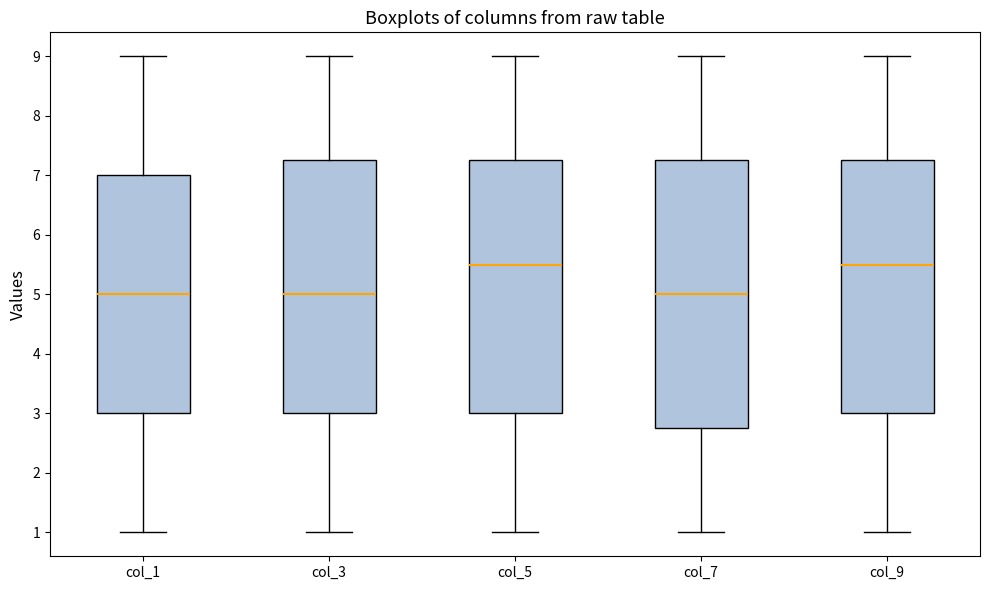

Reading left to right, read every box against the y-axis: the position of its median line, the range the box covers, and the ends of its whiskers. The values are not printed on the chart, so give them approximately, as read against the axis.

col_1: median 5.0, box 3.0 to 7.0, whiskers 1.0 to 9.0
col_3: median 5.0, box 3.0 to 7.3, whiskers 1.0 to 9.0
col_5: median 5.5, box 3.0 to 7.3, whiskers 1.0 to 9.0
col_7: median 5.0, box 2.8 to 7.3, whiskers 1.0 to 9.0
col_9: median 5.5, box 3.0 to 7.3, whiskers 1.0 to 9.0